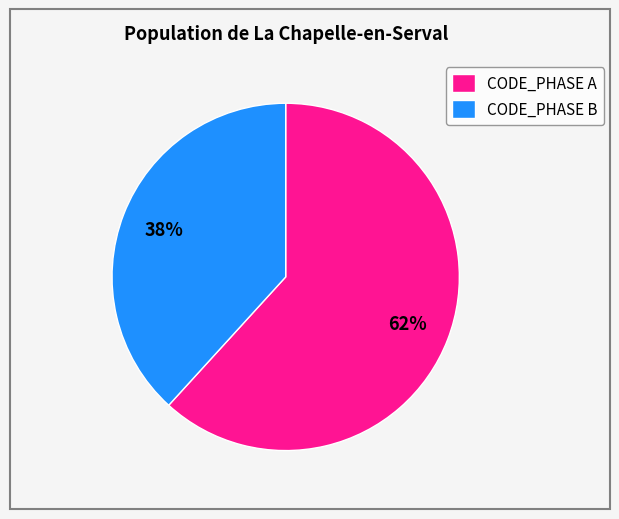

What is the smallest slice in the pie chart?

CODE_PHASE B